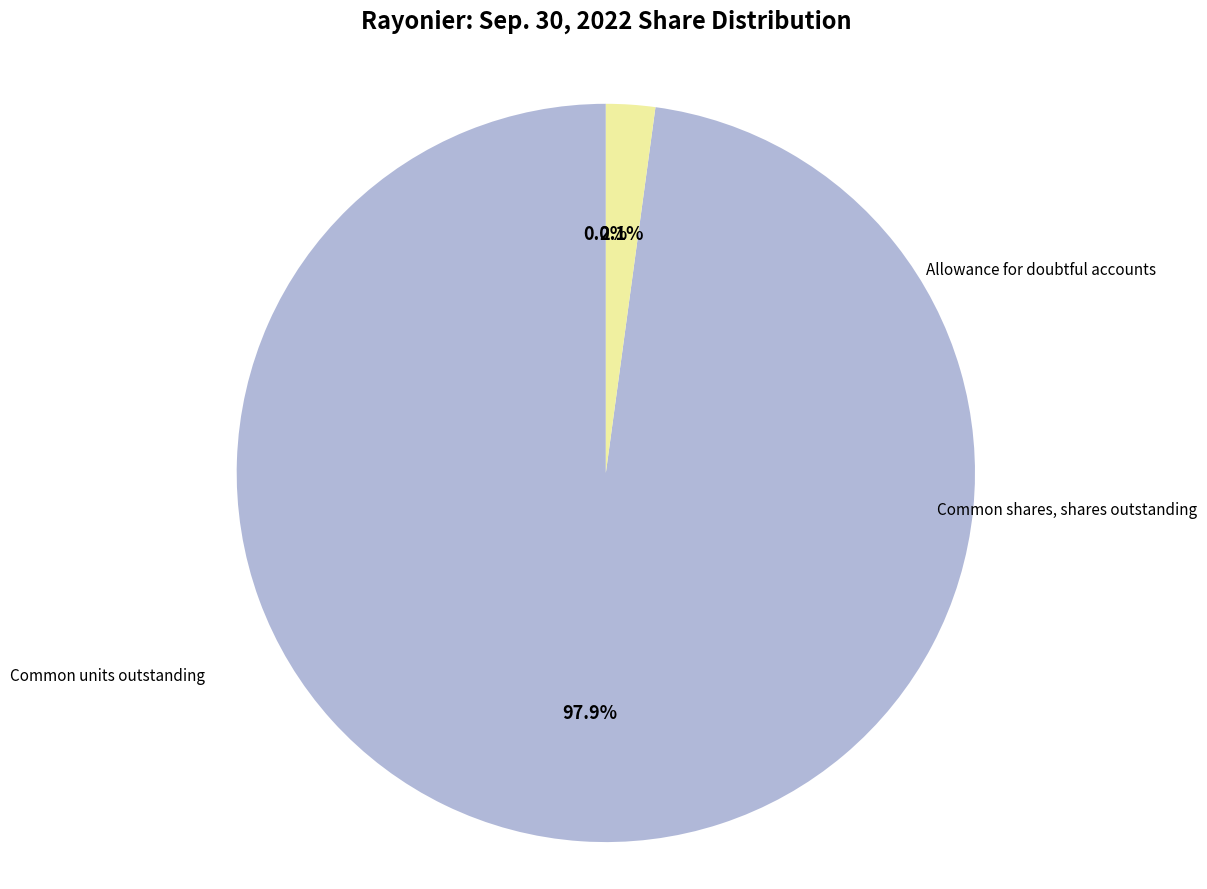

To the nearest percent, what is the difference between the largest and smallest slice percentages?

98%